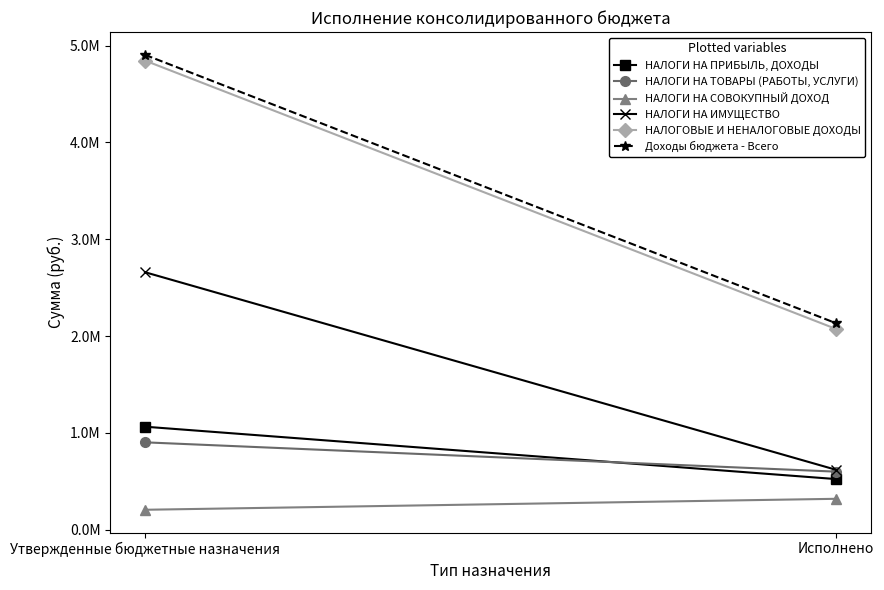

Which label corresponds to the smallest value in the chart?

Утвержденные бюджетные назначения